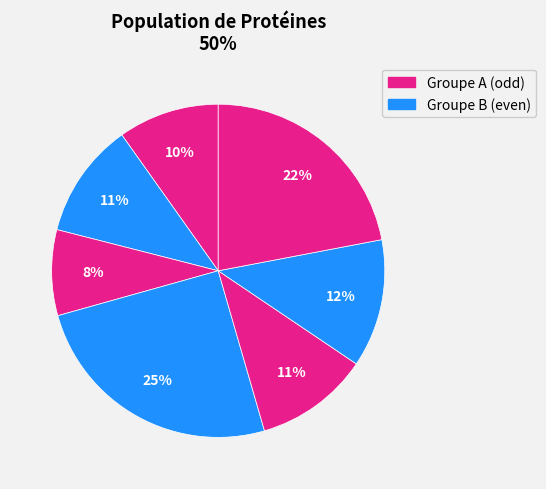

Is there a majority slice in this chart?

No